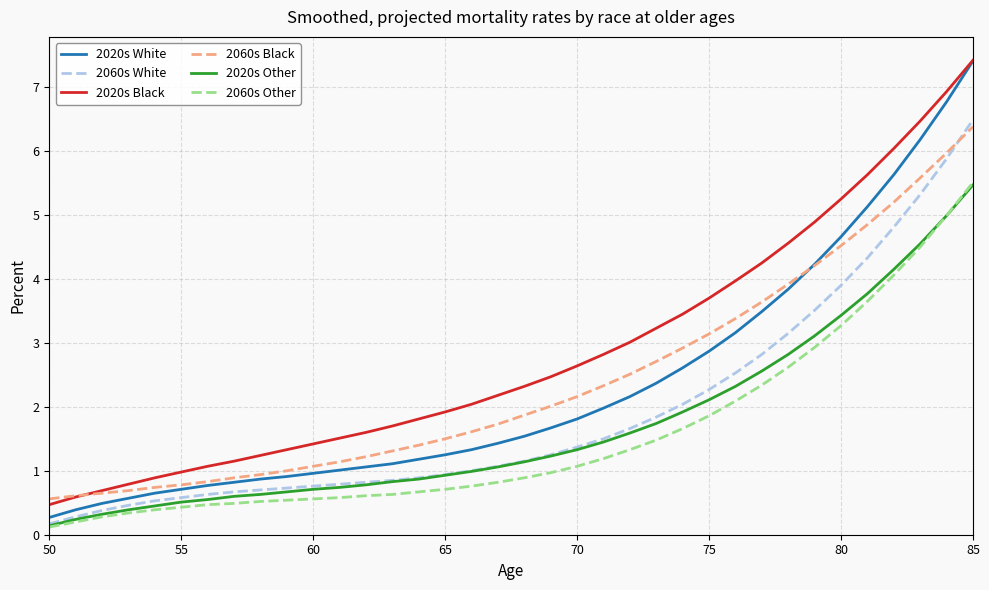

What is the minimum value for 2020s Other?

0.1